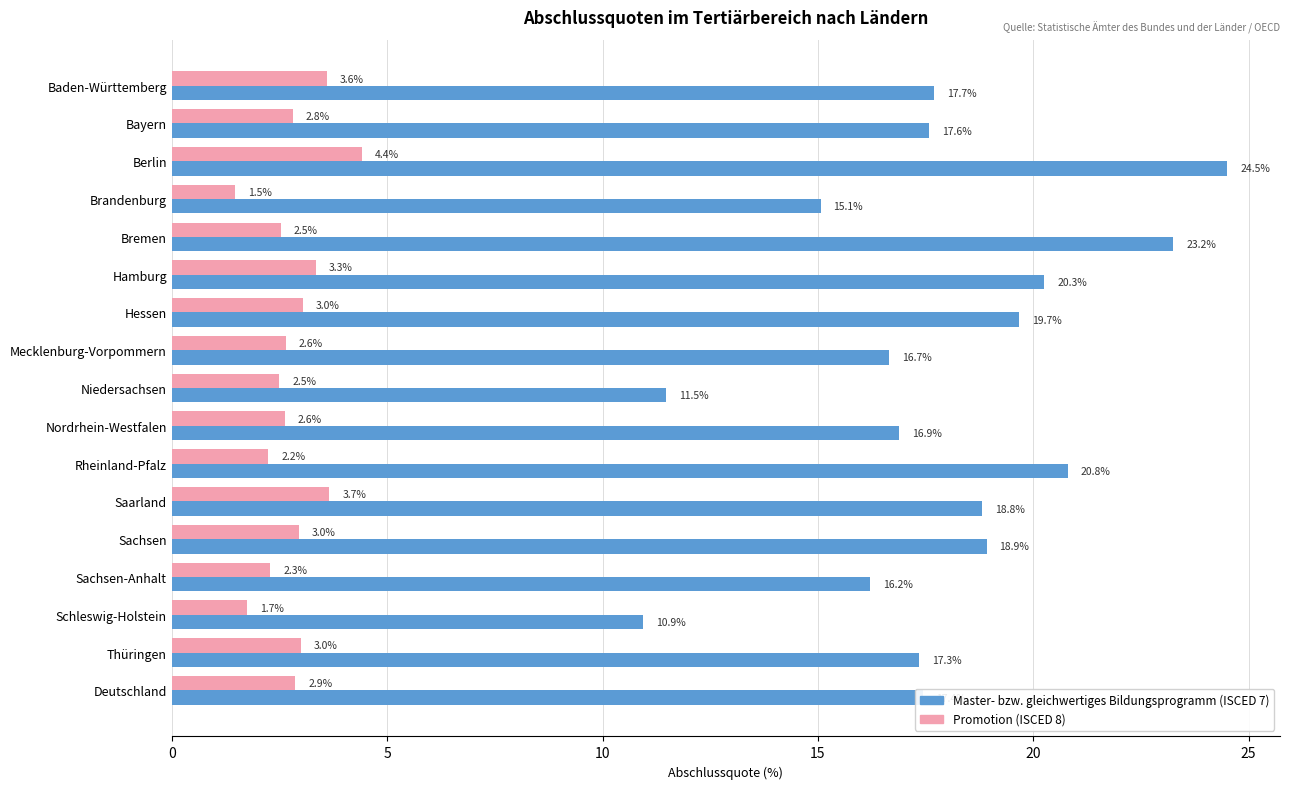

What is the minimum value for Promotion (ISCED 8)?

1.5